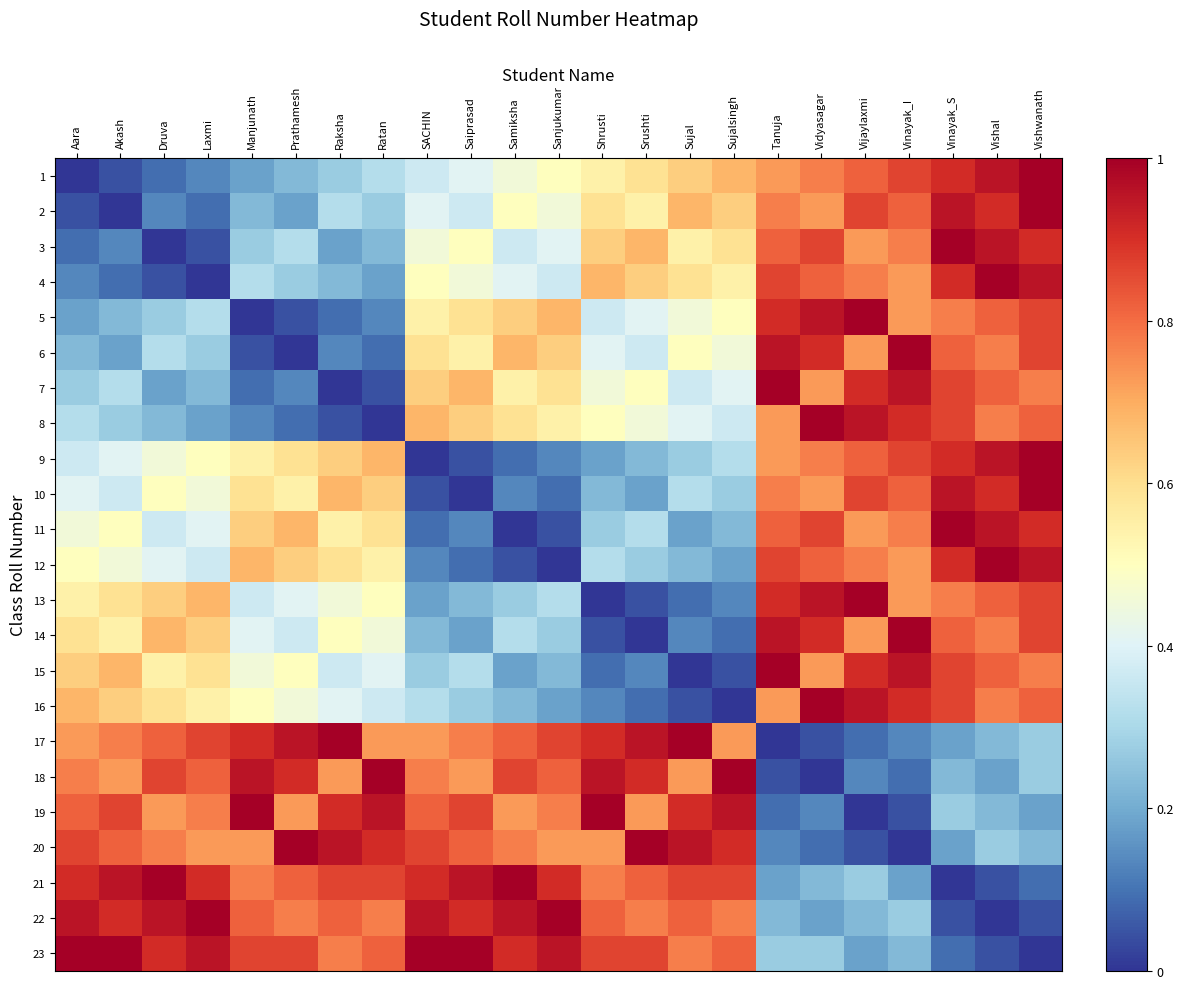

Reading right to left, transcribe all the data shown in this chart.

1: Vishwanath=1.0	Vishal=1.0	Vinayak_S=0.9	Vinayak_I=0.9	Vijaylaxmi=0.8	Vidyasagar=0.8	Tanuja=0.7	Sujalsingh=0.7	Sujal=0.6	Srushti=0.6	Shrusti=0.5	Sanjukumar=0.5	Samiksha=0.5	Saiprasad=0.4	SACHIN=0.4	Ratan=0.3	Raksha=0.3	Prathamesh=0.2	Manjunath=0.2	Laxmi=0.1	Druva=0.1	Akash=0.0	Aara=0.0
2: Vishwanath=1.0	Vishal=0.9	Vinayak_S=1.0	Vinayak_I=0.8	Vijaylaxmi=0.9	Vidyasagar=0.7	Tanuja=0.8	Sujalsingh=0.6	Sujal=0.7	Srushti=0.5	Shrusti=0.6	Sanjukumar=0.5	Samiksha=0.5	Saiprasad=0.4	SACHIN=0.4	Ratan=0.3	Raksha=0.3	Prathamesh=0.2	Manjunath=0.2	Laxmi=0.1	Druva=0.1	Akash=0.0	Aara=0.0
3: Vishwanath=0.9	Vishal=1.0	Vinayak_S=1.0	Vinayak_I=0.8	Vijaylaxmi=0.7	Vidyasagar=0.9	Tanuja=0.8	Sujalsingh=0.6	Sujal=0.5	Srushti=0.7	Shrusti=0.6	Sanjukumar=0.4	Samiksha=0.4	Saiprasad=0.5	SACHIN=0.5	Ratan=0.2	Raksha=0.2	Prathamesh=0.3	Manjunath=0.3	Laxmi=0.0	Druva=0.0	Akash=0.1	Aara=0.1
4: Vishwanath=1.0	Vishal=1.0	Vinayak_S=0.9	Vinayak_I=0.7	Vijaylaxmi=0.8	Vidyasagar=0.8	Tanuja=0.9	Sujalsingh=0.5	Sujal=0.6	Srushti=0.6	Shrusti=0.7	Sanjukumar=0.4	Samiksha=0.4	Saiprasad=0.5	SACHIN=0.5	Ratan=0.2	Raksha=0.2	Prathamesh=0.3	Manjunath=0.3	Laxmi=0.0	Druva=0.0	Akash=0.1	Aara=0.1
5: Vishwanath=0.9	Vishal=0.8	Vinayak_S=0.8	Vinayak_I=0.7	Vijaylaxmi=1.0	Vidyasagar=1.0	Tanuja=0.9	Sujalsingh=0.5	Sujal=0.5	Srushti=0.4	Shrusti=0.4	Sanjukumar=0.7	Samiksha=0.6	Saiprasad=0.6	SACHIN=0.5	Ratan=0.1	Raksha=0.1	Prathamesh=0.0	Manjunath=0.0	Laxmi=0.3	Druva=0.3	Akash=0.2	Aara=0.2
6: Vishwanath=0.9	Vishal=0.8	Vinayak_S=0.8	Vinayak_I=1.0	Vijaylaxmi=0.7	Vidyasagar=0.9	Tanuja=1.0	Sujalsingh=0.5	Sujal=0.5	Srushti=0.4	Shrusti=0.4	Sanjukumar=0.6	Samiksha=0.7	Saiprasad=0.5	SACHIN=0.6	Ratan=0.1	Raksha=0.1	Prathamesh=0.0	Manjunath=0.0	Laxmi=0.3	Druva=0.3	Akash=0.2	Aara=0.2
7: Vishwanath=0.8	Vishal=0.8	Vinayak_S=0.9	Vinayak_I=1.0	Vijaylaxmi=0.9	Vidyasagar=0.7	Tanuja=1.0	Sujalsingh=0.4	Sujal=0.4	Srushti=0.5	Shrusti=0.5	Sanjukumar=0.6	Samiksha=0.5	Saiprasad=0.7	SACHIN=0.6	Ratan=0.0	Raksha=0.0	Prathamesh=0.1	Manjunath=0.1	Laxmi=0.2	Druva=0.2	Akash=0.3	Aara=0.3
8: Vishwanath=0.8	Vishal=0.8	Vinayak_S=0.9	Vinayak_I=0.9	Vijaylaxmi=1.0	Vidyasagar=1.0	Tanuja=0.7	Sujalsingh=0.4	Sujal=0.4	Srushti=0.5	Shrusti=0.5	Sanjukumar=0.5	Samiksha=0.6	Saiprasad=0.6	SACHIN=0.7	Ratan=0.0	Raksha=0.0	Prathamesh=0.1	Manjunath=0.1	Laxmi=0.2	Druva=0.2	Akash=0.3	Aara=0.3
9: Vishwanath=1.0	Vishal=1.0	Vinayak_S=0.9	Vinayak_I=0.9	Vijaylaxmi=0.8	Vidyasagar=0.8	Tanuja=0.7	Sujalsingh=0.3	Sujal=0.3	Srushti=0.2	Shrusti=0.2	Sanjukumar=0.1	Samiksha=0.1	Saiprasad=0.0	SACHIN=0.0	Ratan=0.7	Raksha=0.6	Prathamesh=0.6	Manjunath=0.5	Laxmi=0.5	Druva=0.5	Akash=0.4	Aara=0.4
10: Vishwanath=1.0	Vishal=0.9	Vinayak_S=1.0	Vinayak_I=0.8	Vijaylaxmi=0.9	Vidyasagar=0.7	Tanuja=0.8	Sujalsingh=0.3	Sujal=0.3	Srushti=0.2	Shrusti=0.2	Sanjukumar=0.1	Samiksha=0.1	Saiprasad=0.0	SACHIN=0.0	Ratan=0.6	Raksha=0.7	Prathamesh=0.5	Manjunath=0.6	Laxmi=0.5	Druva=0.5	Akash=0.4	Aara=0.4
11: Vishwanath=0.9	Vishal=1.0	Vinayak_S=1.0	Vinayak_I=0.8	Vijaylaxmi=0.7	Vidyasagar=0.9	Tanuja=0.8	Sujalsingh=0.2	Sujal=0.2	Srushti=0.3	Shrusti=0.3	Sanjukumar=0.0	Samiksha=0.0	Saiprasad=0.1	SACHIN=0.1	Ratan=0.6	Raksha=0.5	Prathamesh=0.7	Manjunath=0.6	Laxmi=0.4	Druva=0.4	Akash=0.5	Aara=0.5
12: Vishwanath=1.0	Vishal=1.0	Vinayak_S=0.9	Vinayak_I=0.7	Vijaylaxmi=0.8	Vidyasagar=0.8	Tanuja=0.9	Sujalsingh=0.2	Sujal=0.2	Srushti=0.3	Shrusti=0.3	Sanjukumar=0.0	Samiksha=0.0	Saiprasad=0.1	SACHIN=0.1	Ratan=0.5	Raksha=0.6	Prathamesh=0.6	Manjunath=0.7	Laxmi=0.4	Druva=0.4	Akash=0.5	Aara=0.5
13: Vishwanath=0.9	Vishal=0.8	Vinayak_S=0.8	Vinayak_I=0.7	Vijaylaxmi=1.0	Vidyasagar=1.0	Tanuja=0.9	Sujalsingh=0.1	Sujal=0.1	Srushti=0.0	Shrusti=0.0	Sanjukumar=0.3	Samiksha=0.3	Saiprasad=0.2	SACHIN=0.2	Ratan=0.5	Raksha=0.5	Prathamesh=0.4	Manjunath=0.4	Laxmi=0.7	Druva=0.6	Akash=0.6	Aara=0.5
14: Vishwanath=0.9	Vishal=0.8	Vinayak_S=0.8	Vinayak_I=1.0	Vijaylaxmi=0.7	Vidyasagar=0.9	Tanuja=1.0	Sujalsingh=0.1	Sujal=0.1	Srushti=0.0	Shrusti=0.0	Sanjukumar=0.3	Samiksha=0.3	Saiprasad=0.2	SACHIN=0.2	Ratan=0.5	Raksha=0.5	Prathamesh=0.4	Manjunath=0.4	Laxmi=0.6	Druva=0.7	Akash=0.5	Aara=0.6
15: Vishwanath=0.8	Vishal=0.8	Vinayak_S=0.9	Vinayak_I=1.0	Vijaylaxmi=0.9	Vidyasagar=0.7	Tanuja=1.0	Sujalsingh=0.0	Sujal=0.0	Srushti=0.1	Shrusti=0.1	Sanjukumar=0.2	Samiksha=0.2	Saiprasad=0.3	SACHIN=0.3	Ratan=0.4	Raksha=0.4	Prathamesh=0.5	Manjunath=0.5	Laxmi=0.6	Druva=0.5	Akash=0.7	Aara=0.6
16: Vishwanath=0.8	Vishal=0.8	Vinayak_S=0.9	Vinayak_I=0.9	Vijaylaxmi=1.0	Vidyasagar=1.0	Tanuja=0.7	Sujalsingh=0.0	Sujal=0.0	Srushti=0.1	Shrusti=0.1	Sanjukumar=0.2	Samiksha=0.2	Saiprasad=0.3	SACHIN=0.3	Ratan=0.4	Raksha=0.4	Prathamesh=0.5	Manjunath=0.5	Laxmi=0.5	Druva=0.6	Akash=0.6	Aara=0.7
17: Vishwanath=0.3	Vishal=0.2	Vinayak_S=0.2	Vinayak_I=0.1	Vijaylaxmi=0.1	Vidyasagar=0.0	Tanuja=0.0	Sujalsingh=0.7	Sujal=1.0	Srushti=1.0	Shrusti=0.9	Sanjukumar=0.9	Samiksha=0.8	Saiprasad=0.8	SACHIN=0.7	Ratan=0.7	Raksha=1.0	Prathamesh=1.0	Manjunath=0.9	Laxmi=0.9	Druva=0.8	Akash=0.8	Aara=0.7
18: Vishwanath=0.3	Vishal=0.2	Vinayak_S=0.2	Vinayak_I=0.1	Vijaylaxmi=0.1	Vidyasagar=0.0	Tanuja=0.0	Sujalsingh=1.0	Sujal=0.7	Srushti=0.9	Shrusti=1.0	Sanjukumar=0.8	Samiksha=0.9	Saiprasad=0.7	SACHIN=0.8	Ratan=1.0	Raksha=0.7	Prathamesh=0.9	Manjunath=1.0	Laxmi=0.8	Druva=0.9	Akash=0.7	Aara=0.8
19: Vishwanath=0.2	Vishal=0.2	Vinayak_S=0.3	Vinayak_I=0.0	Vijaylaxmi=0.0	Vidyasagar=0.1	Tanuja=0.1	Sujalsingh=1.0	Sujal=0.9	Srushti=0.7	Shrusti=1.0	Sanjukumar=0.8	Samiksha=0.7	Saiprasad=0.9	SACHIN=0.8	Ratan=1.0	Raksha=0.9	Prathamesh=0.7	Manjunath=1.0	Laxmi=0.8	Druva=0.7	Akash=0.9	Aara=0.8
20: Vishwanath=0.2	Vishal=0.3	Vinayak_S=0.2	Vinayak_I=0.0	Vijaylaxmi=0.0	Vidyasagar=0.1	Tanuja=0.1	Sujalsingh=0.9	Sujal=1.0	Srushti=1.0	Shrusti=0.7	Sanjukumar=0.7	Samiksha=0.8	Saiprasad=0.8	SACHIN=0.9	Ratan=0.9	Raksha=1.0	Prathamesh=1.0	Manjunath=0.7	Laxmi=0.7	Druva=0.8	Akash=0.8	Aara=0.9
21: Vishwanath=0.1	Vishal=0.0	Vinayak_S=0.0	Vinayak_I=0.2	Vijaylaxmi=0.3	Vidyasagar=0.2	Tanuja=0.2	Sujalsingh=0.9	Sujal=0.9	Srushti=0.8	Shrusti=0.8	Sanjukumar=0.9	Samiksha=1.0	Saiprasad=1.0	SACHIN=0.9	Ratan=0.9	Raksha=0.9	Prathamesh=0.8	Manjunath=0.8	Laxmi=0.9	Druva=1.0	Akash=1.0	Aara=0.9
22: Vishwanath=0.0	Vishal=0.0	Vinayak_S=0.0	Vinayak_I=0.3	Vijaylaxmi=0.2	Vidyasagar=0.2	Tanuja=0.2	Sujalsingh=0.8	Sujal=0.8	Srushti=0.8	Shrusti=0.8	Sanjukumar=1.0	Samiksha=1.0	Saiprasad=0.9	SACHIN=1.0	Ratan=0.8	Raksha=0.8	Prathamesh=0.8	Manjunath=0.8	Laxmi=1.0	Druva=1.0	Akash=0.9	Aara=1.0
23: Vishwanath=0.0	Vishal=0.0	Vinayak_S=0.1	Vinayak_I=0.2	Vijaylaxmi=0.2	Vidyasagar=0.3	Tanuja=0.3	Sujalsingh=0.8	Sujal=0.8	Srushti=0.9	Shrusti=0.9	Sanjukumar=1.0	Samiksha=0.9	Saiprasad=1.0	SACHIN=1.0	Ratan=0.8	Raksha=0.8	Prathamesh=0.9	Manjunath=0.9	Laxmi=1.0	Druva=0.9	Akash=1.0	Aara=1.0